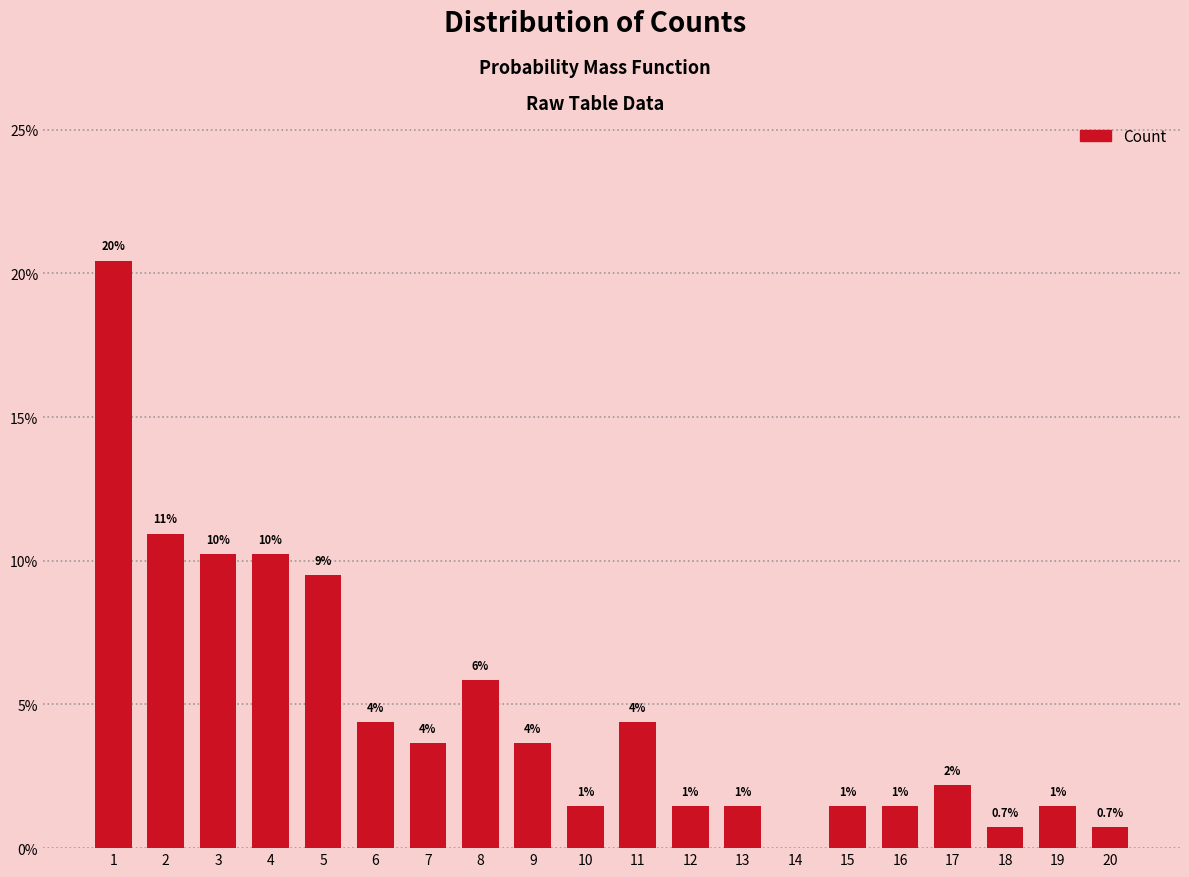

Rank the categories by value from lowest to highest.

14, 18, 20, 10, 12, 13, 15, 16, 19, 17, 7, 9, 6, 11, 8, 5, 3, 4, 2, 1